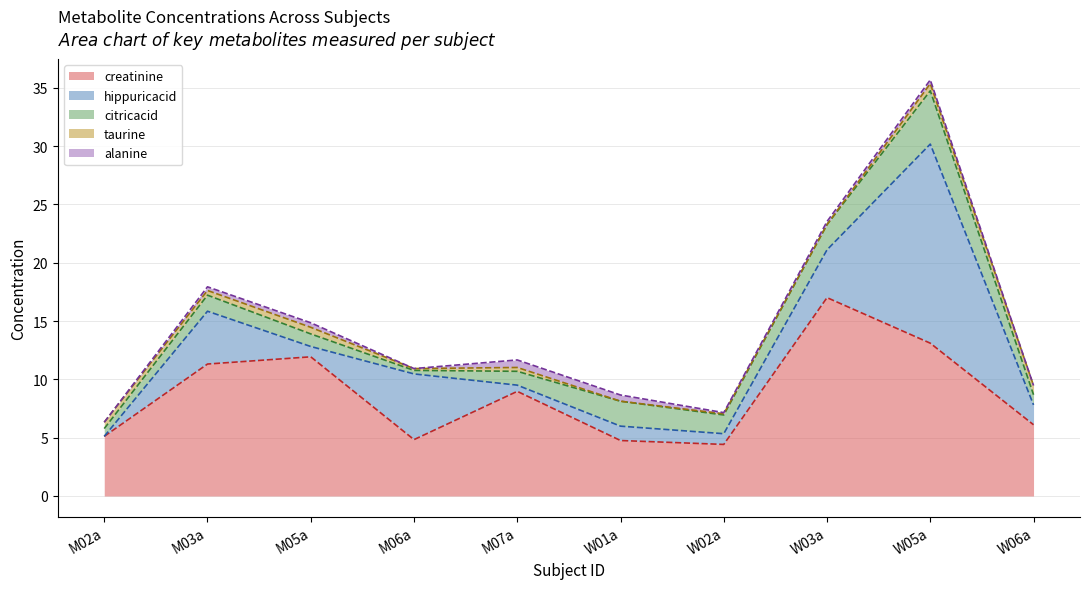

True or false: creatinine has a value of 11.3 at M03a.

True